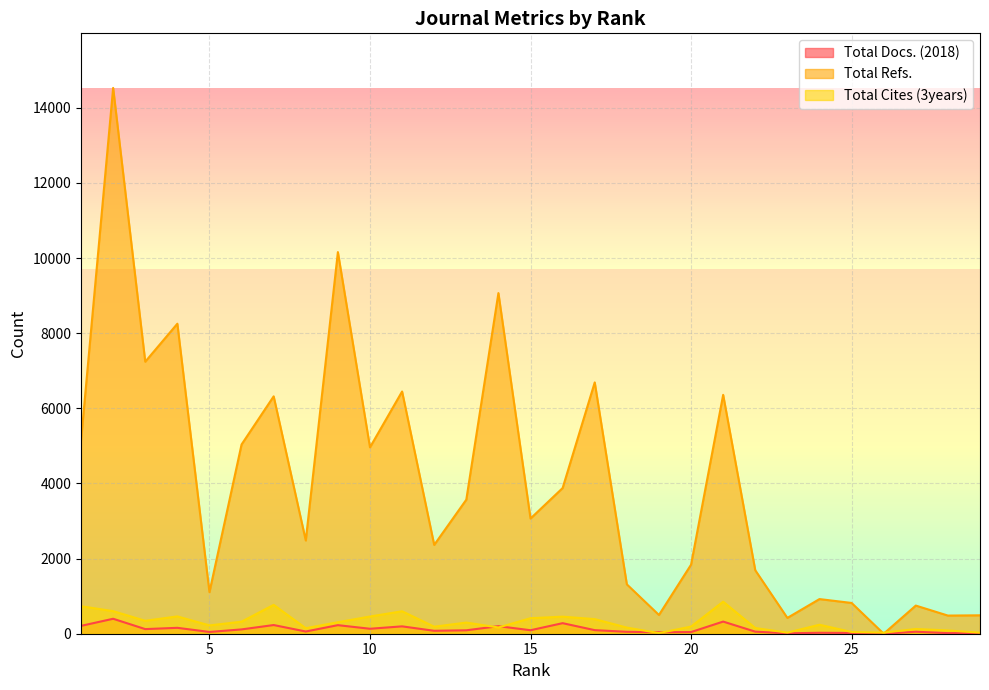

How many times do Total Cites (3years) and Total Docs. (2018) cross each other?

4